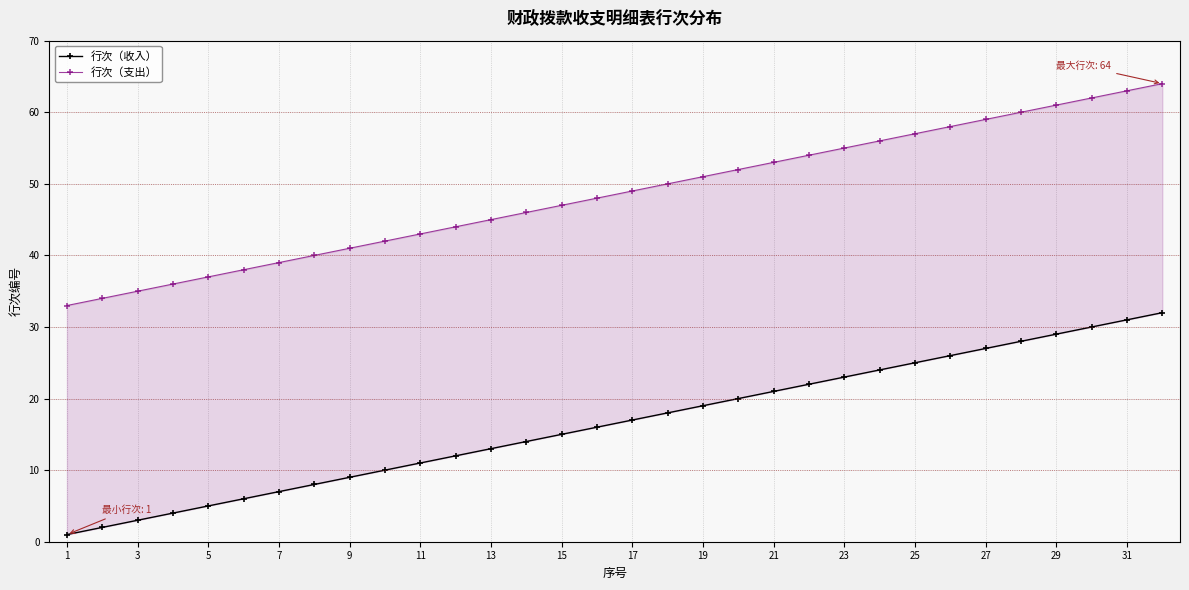

What is the value of the 行次（收入） point at the 17th from the left?

17